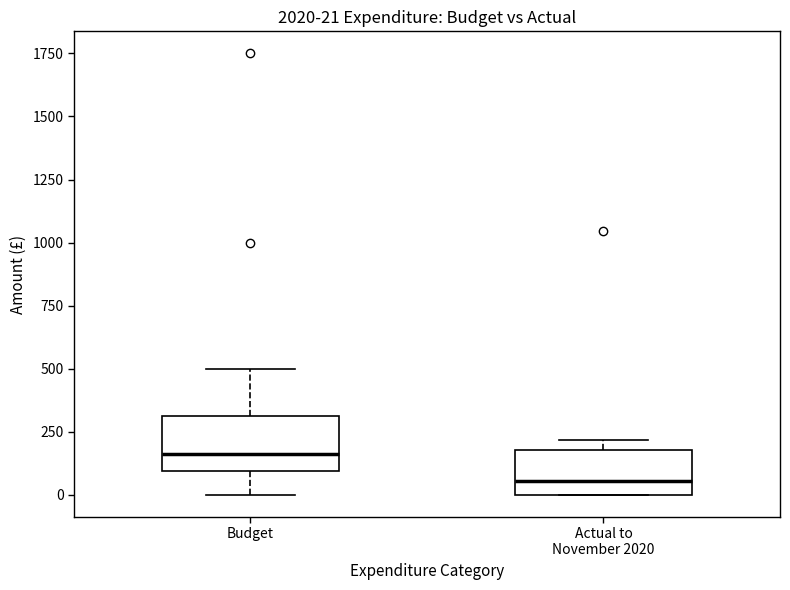

Which box's median line is the lowest?

Actual to November 2020